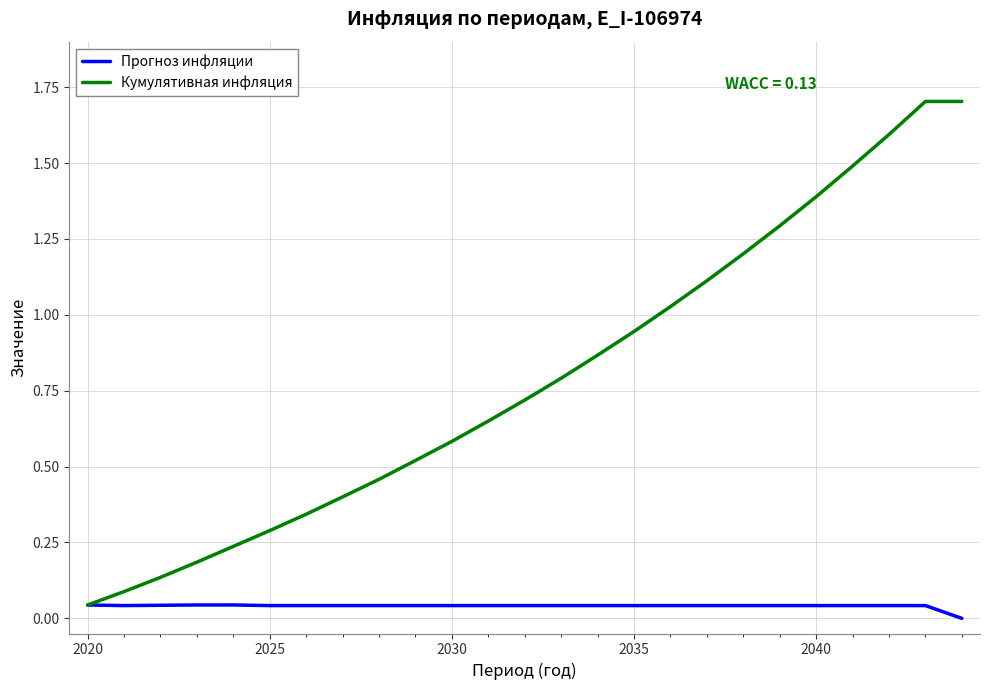

How many series are shown in this chart?

2